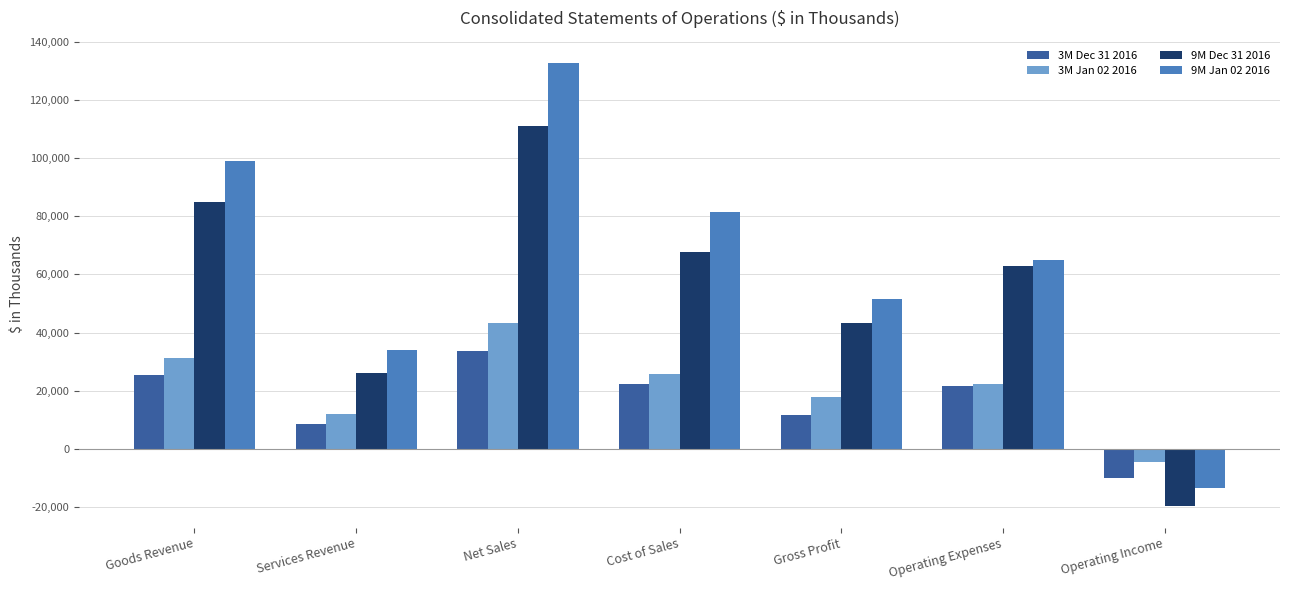

How many groups of bars are there?

7